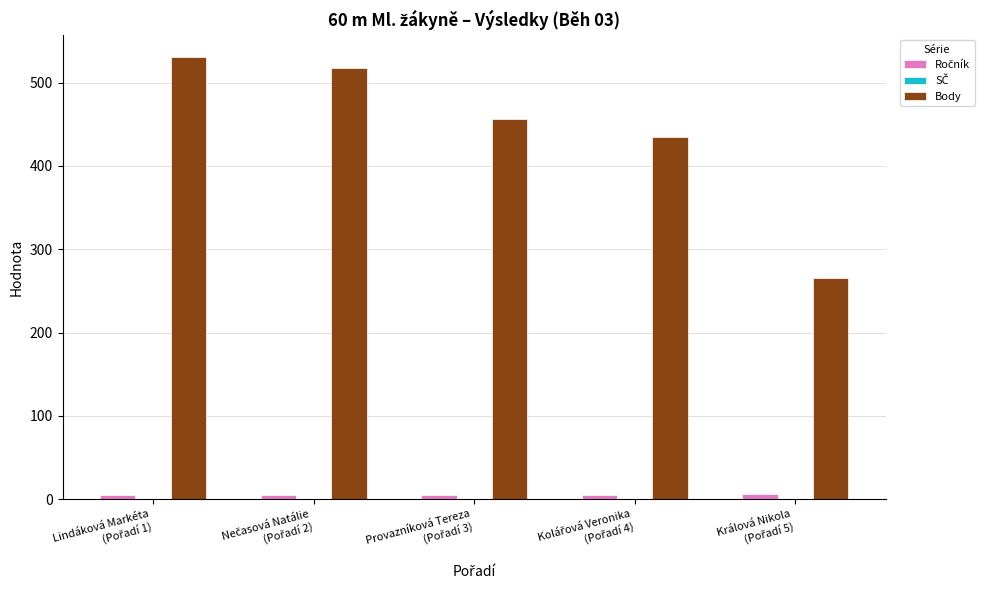

Which series has the widest spread of values?

Body